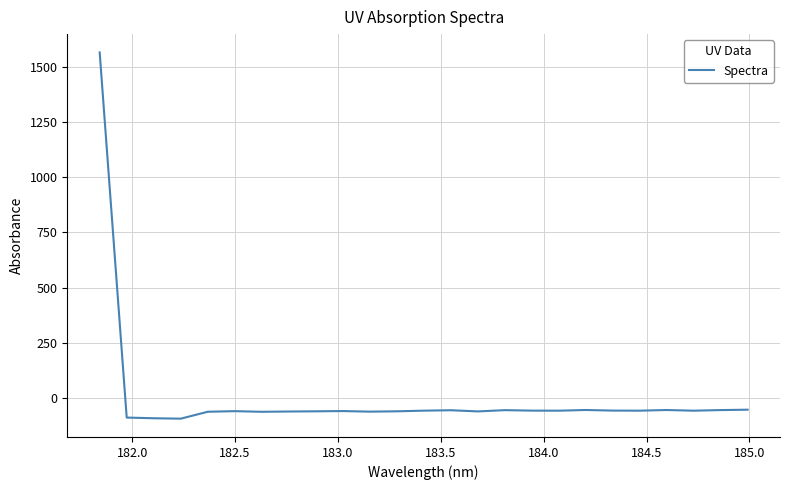

What is the smallest value displayed?

-92.8